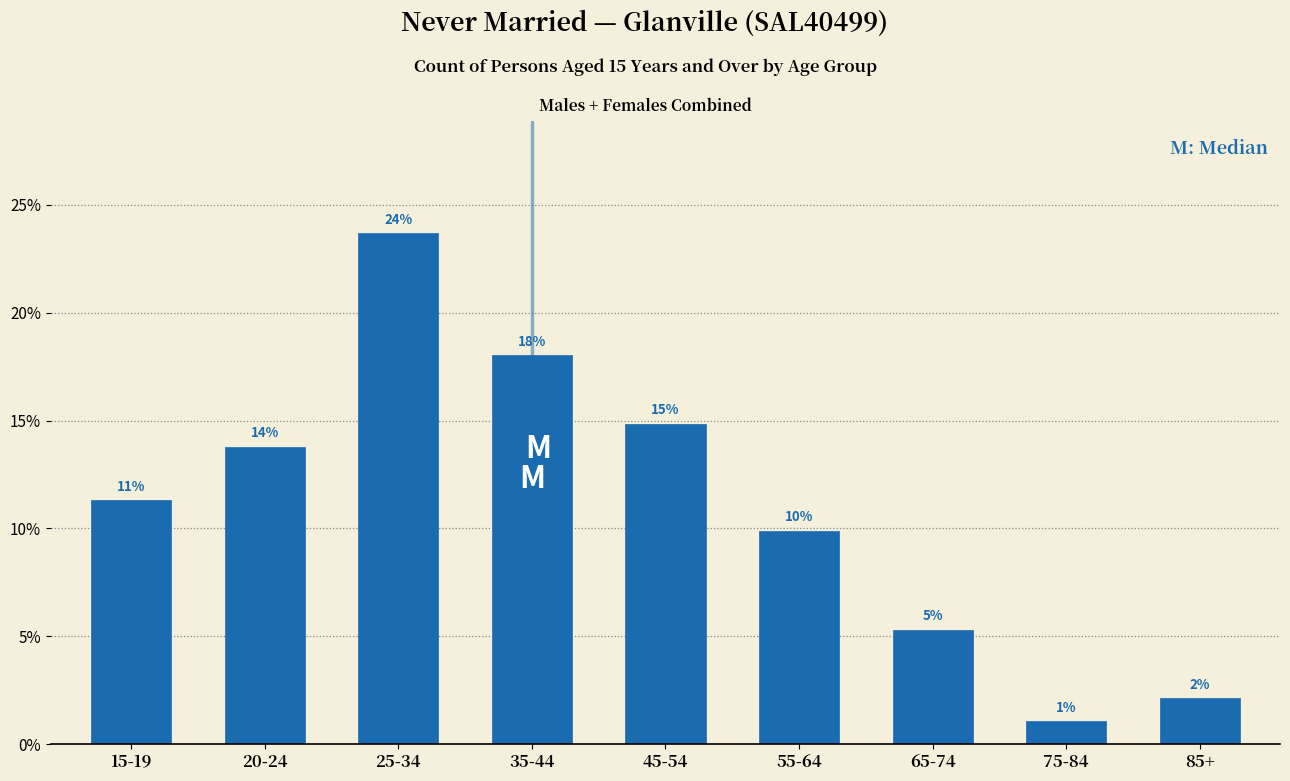

How many bars are there in total?

9